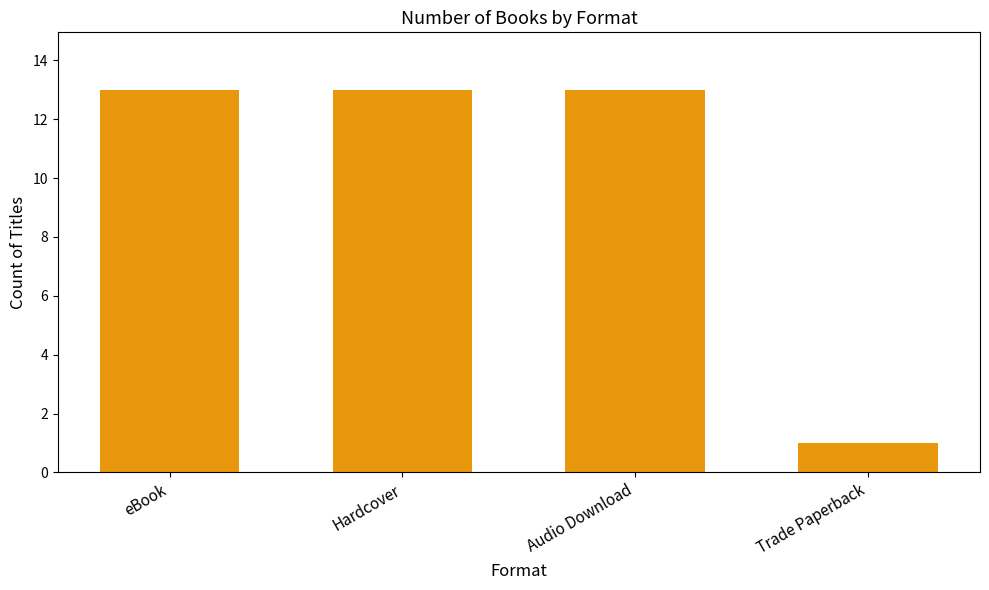

How many categories are shown in the chart?

4